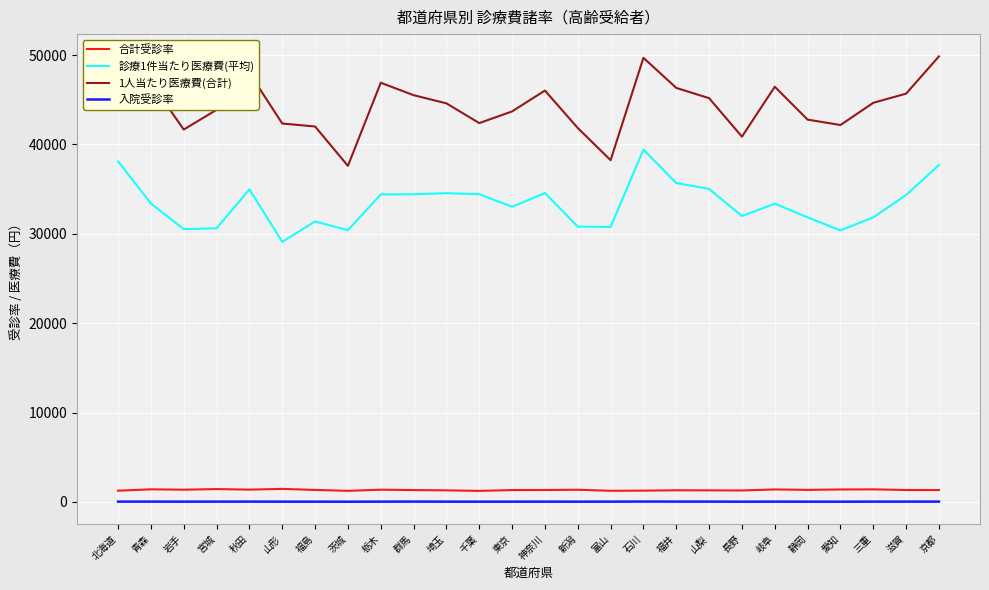

How many series are shown in this chart?

4